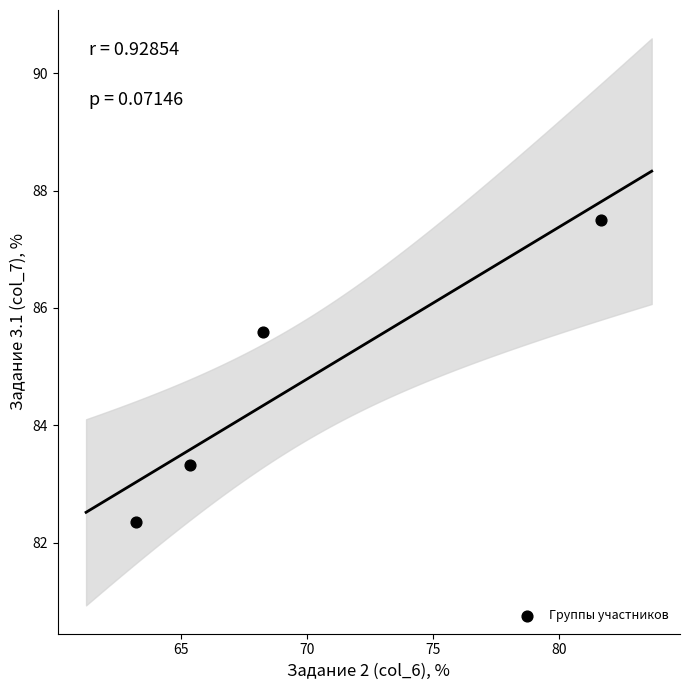

What Y value in the scatter plot is closest to 84?

83.3